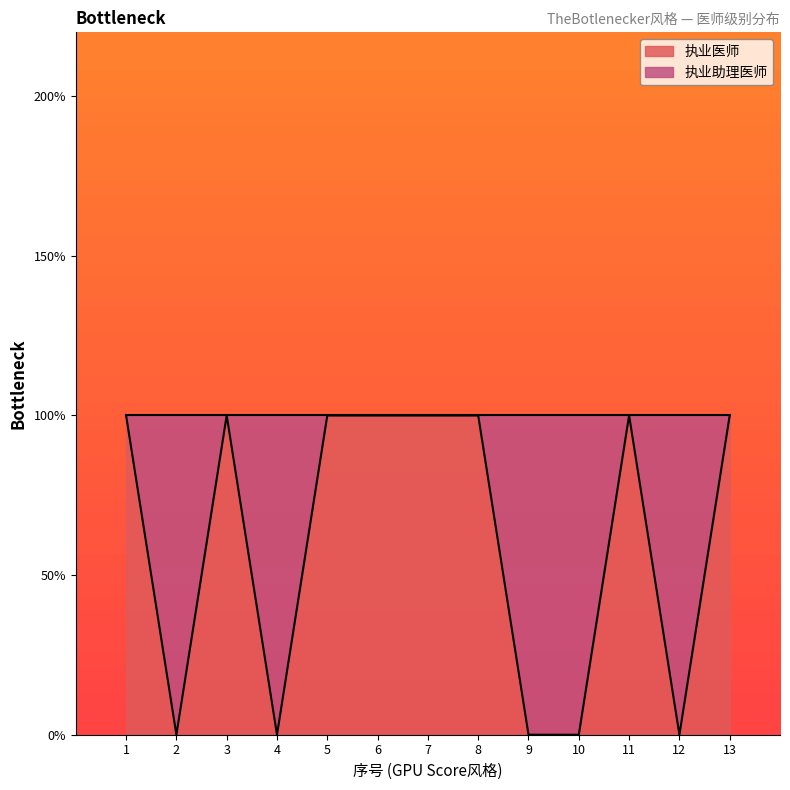

List the labels in order of value, smallest first.

2, 4, 9, 10, 12, 1, 3, 5, 6, 7, 8, 11, 13